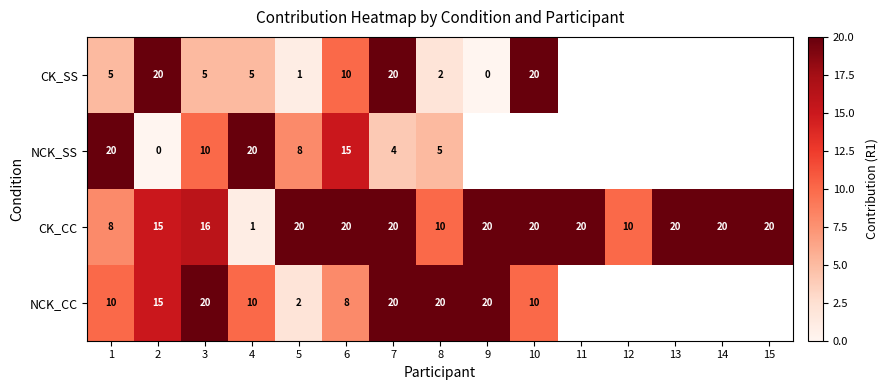

What is the spread (max minus min) of values at 8?

18